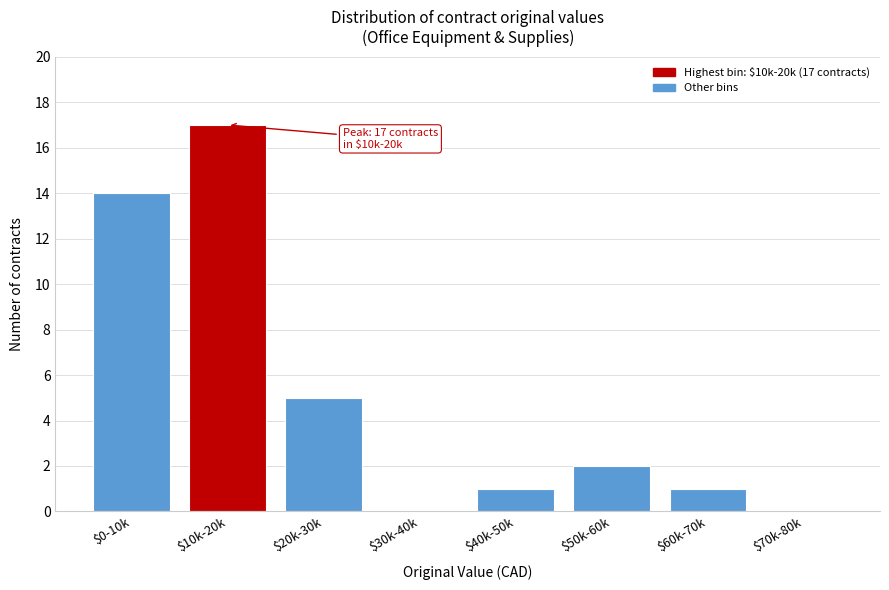

At which label is the value closest to 8?

$20k-30k